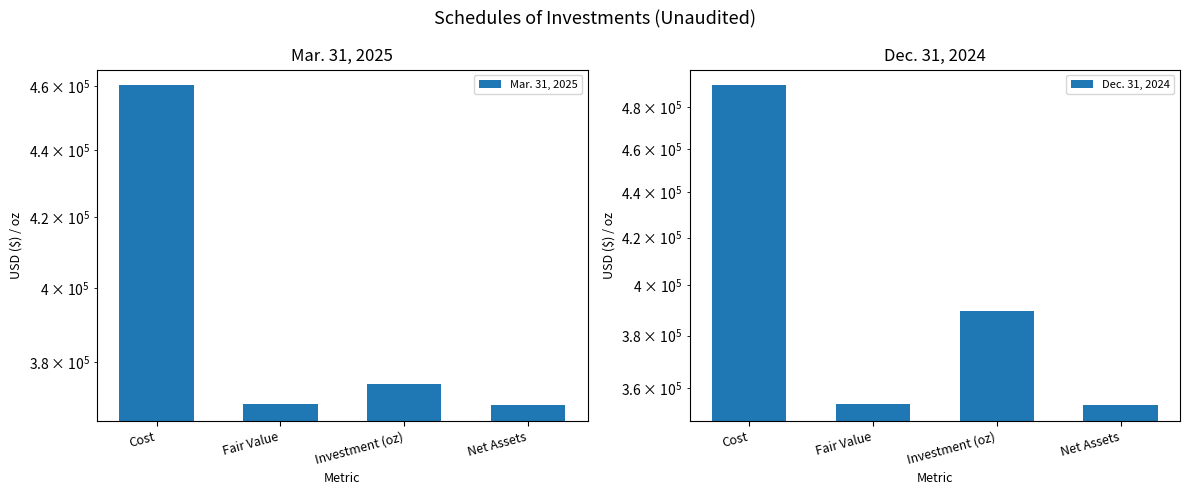

What position from the right is Investment (oz)?

2